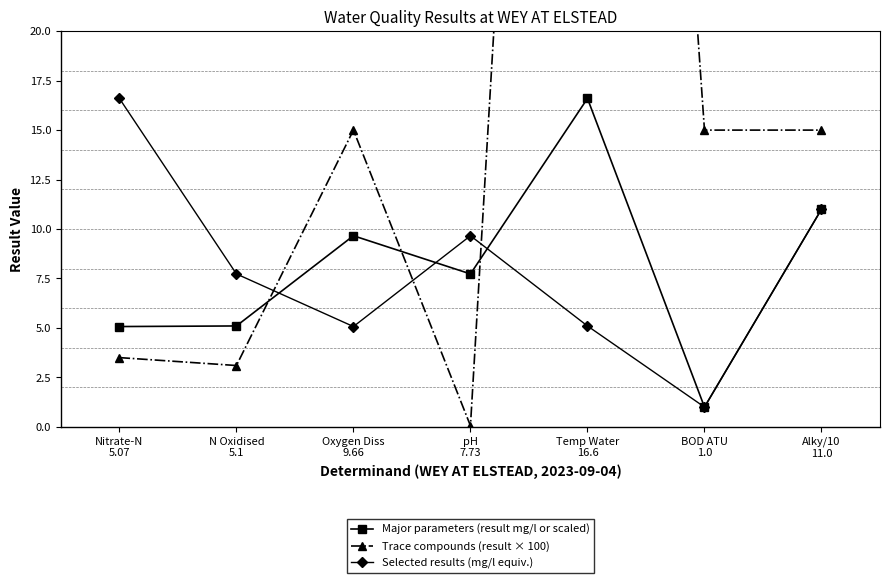

What is the average value of the Trace compounds (result × 100) series?

21.7